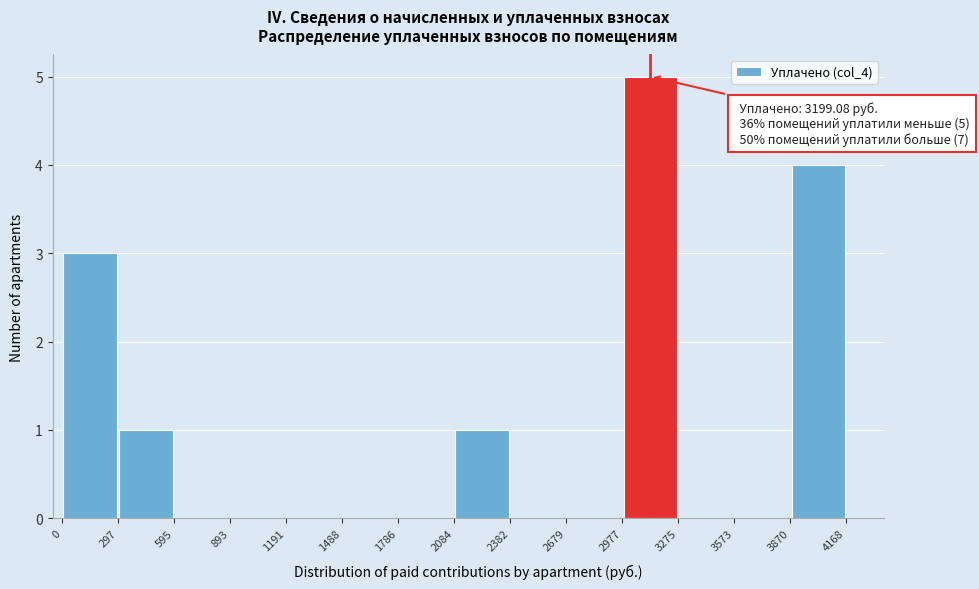

Over which range of the x-axis is the bar tallest?

2977 to 3275